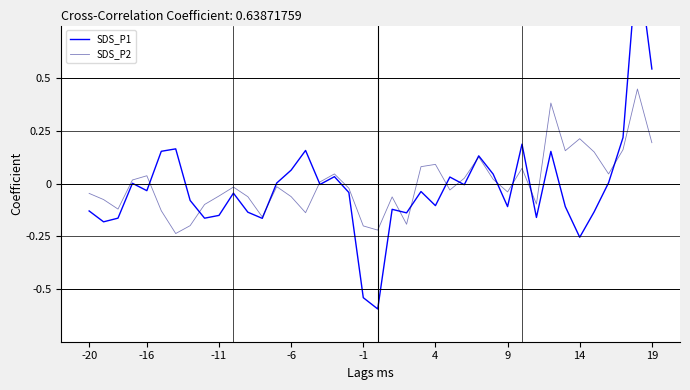

Rank the series by their average value, from highest to lowest.

SDS_P2, SDS_P1